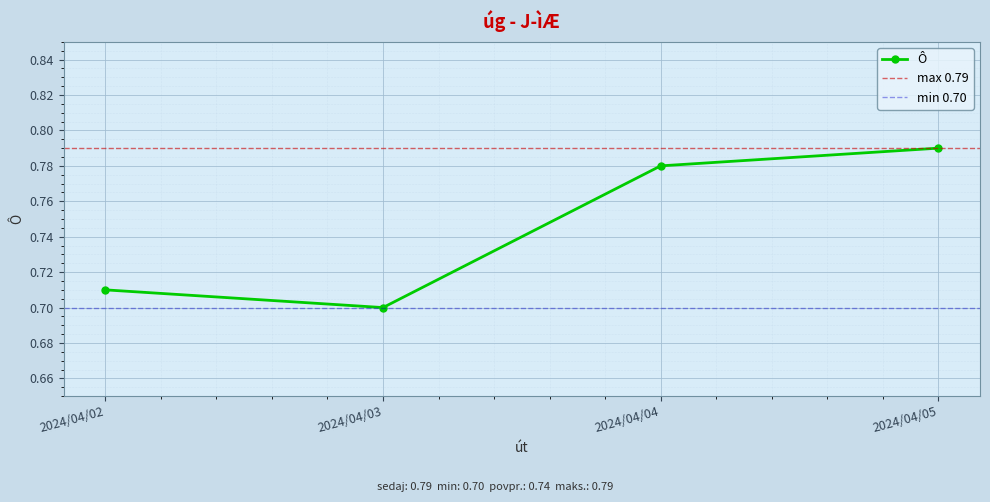

Where is the first local minimum?

2024/04/03